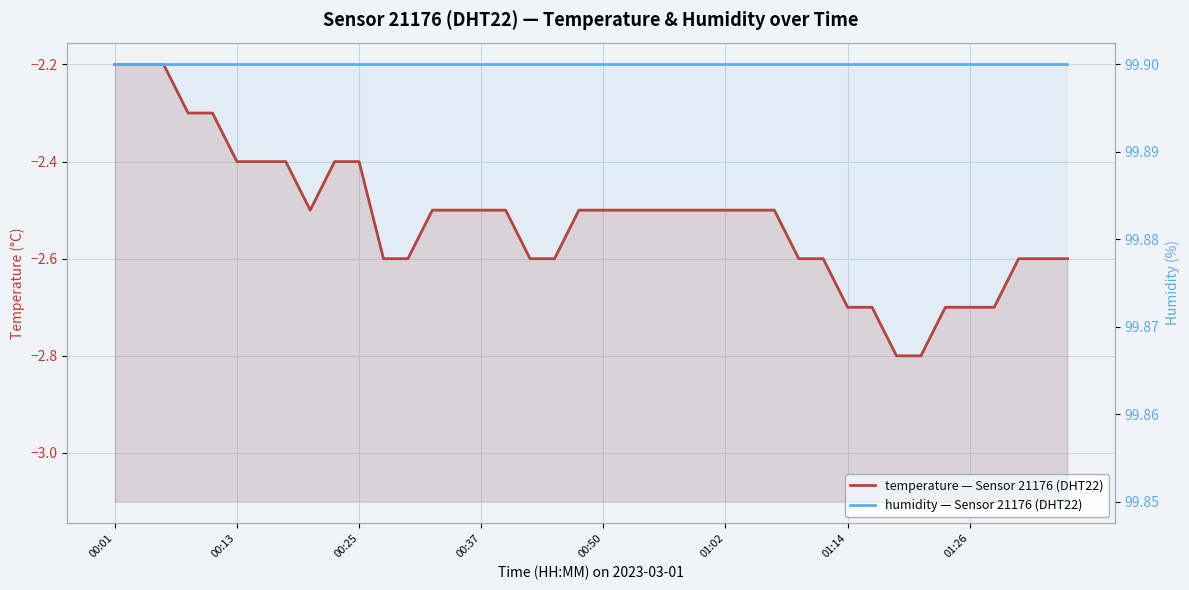

Where is humidity — Sensor 21176 (DHT22) nearest to the value 99?

00:01